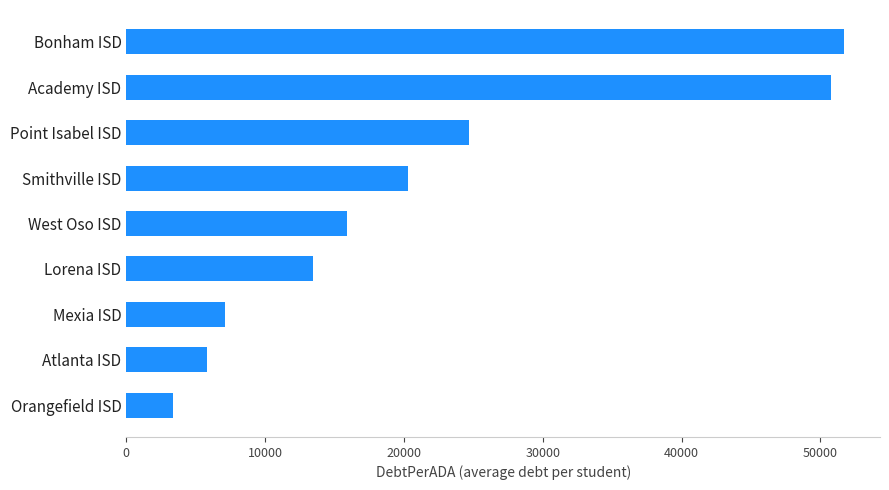

Between Lorena ISD and Bonham ISD, which is larger?

Bonham ISD